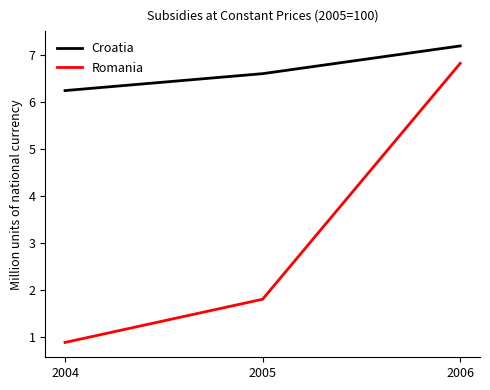

Which series has the widest spread of values?

Romania